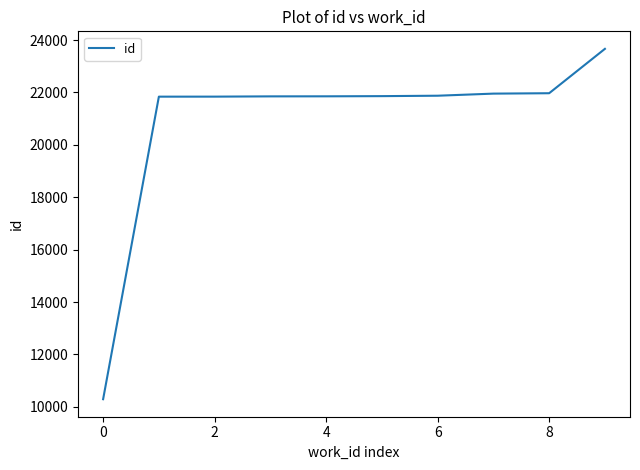

What is the maximum value shown in the chart?

23666